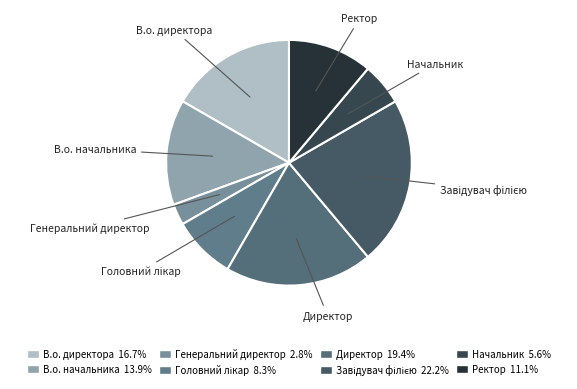

Is Ректор the majority of the pie?

No